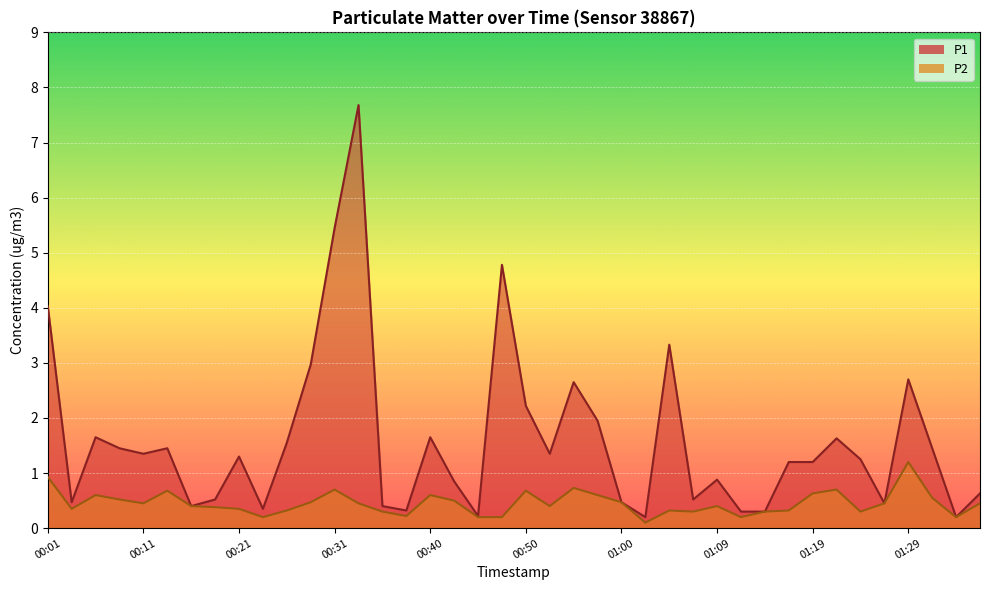

What is the average value of the P1 series?

1.6